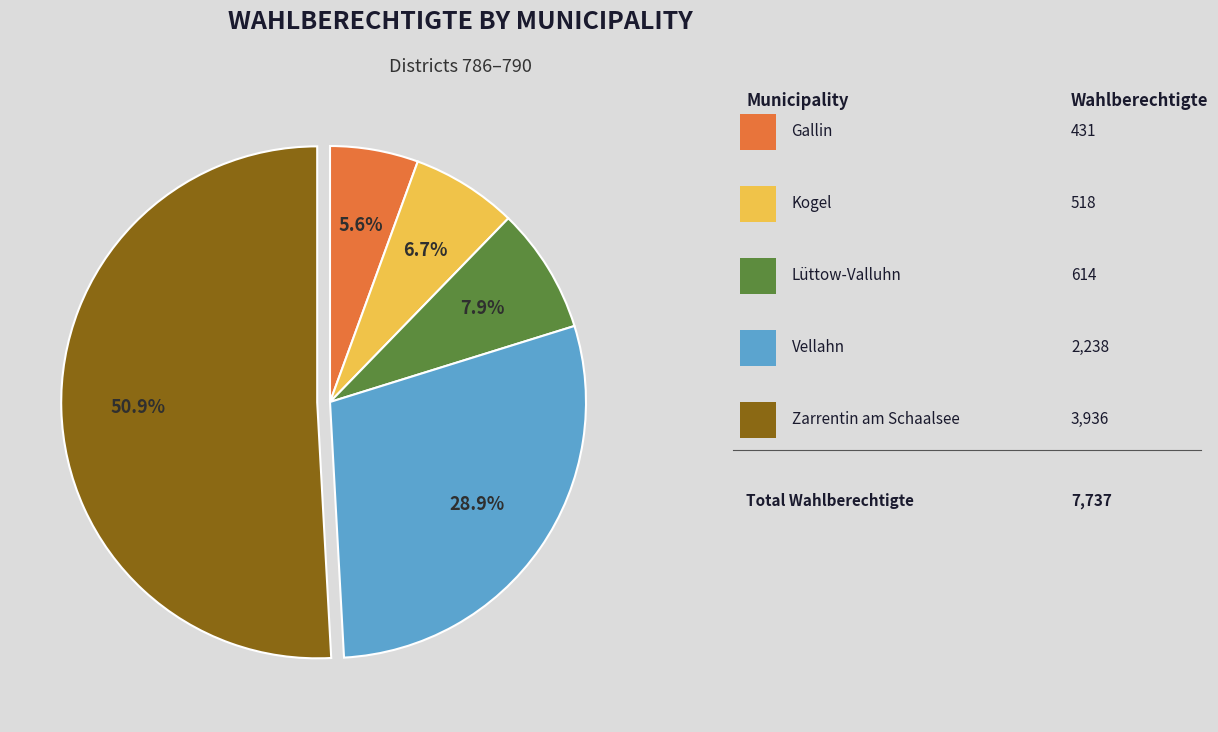

Is there a majority slice in this chart?

Yes